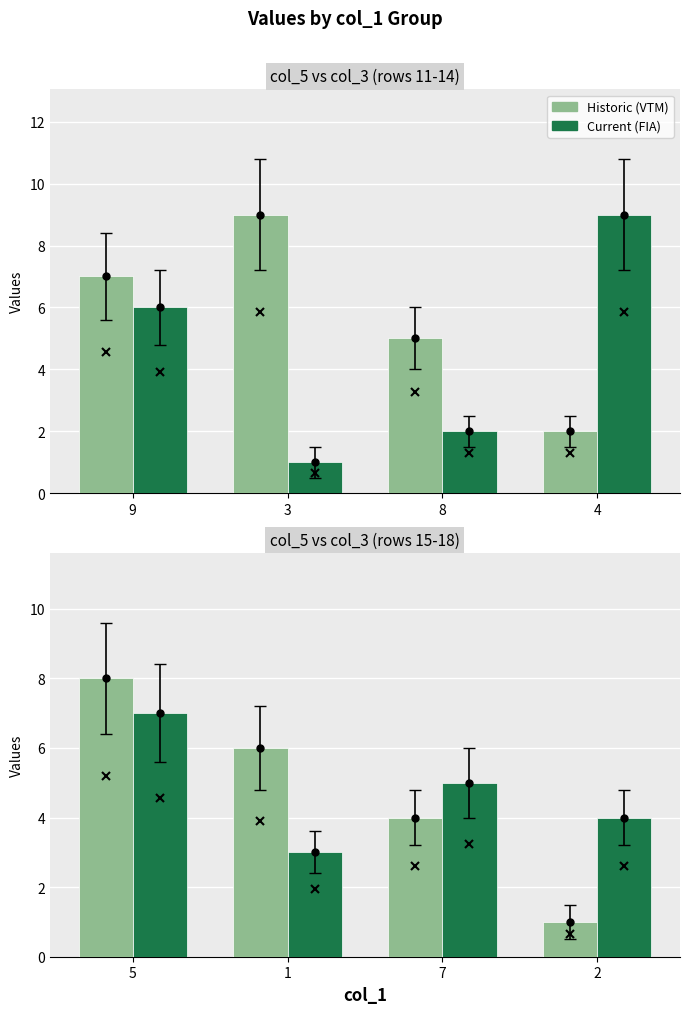

At 5, list the series in order from smallest to largest.

Current (FIA), Historic (VTM)